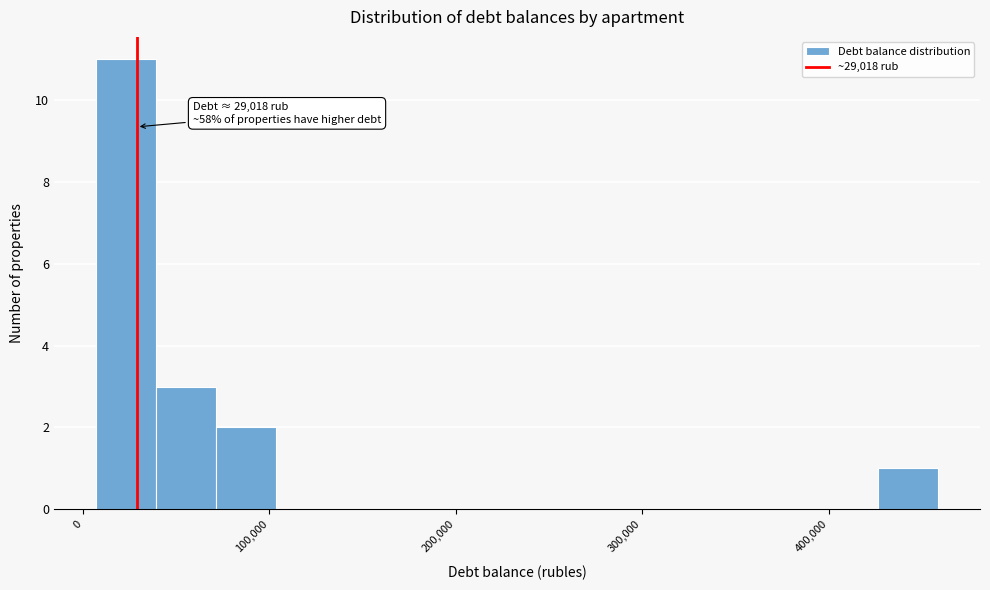

Read against the x-axis, roughly where is the centre of the tallest bar?

20000